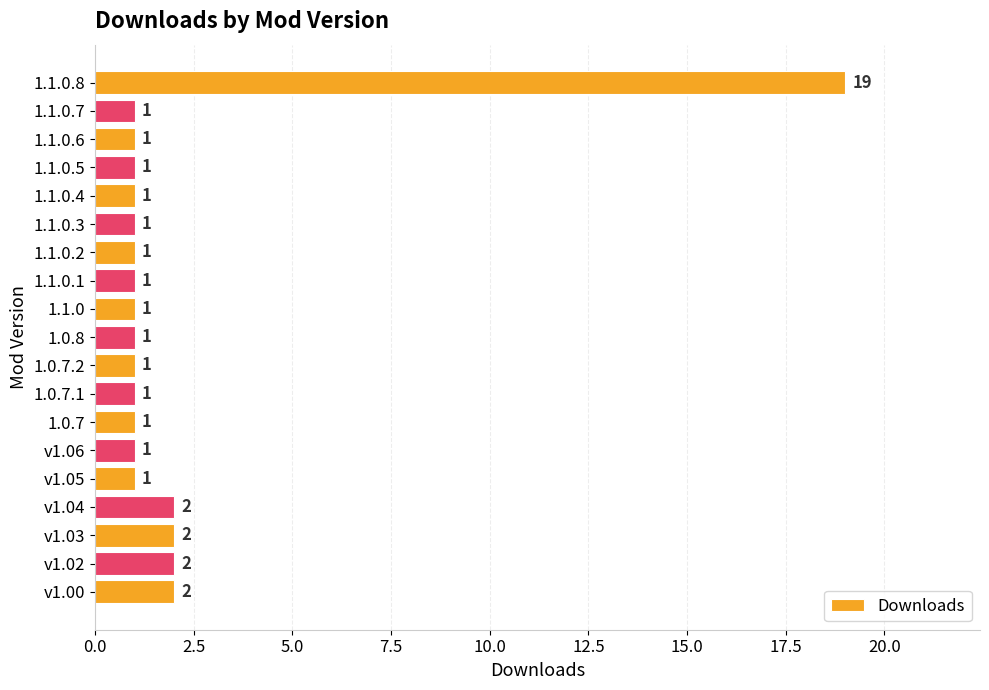

What is the sum of all values?

41